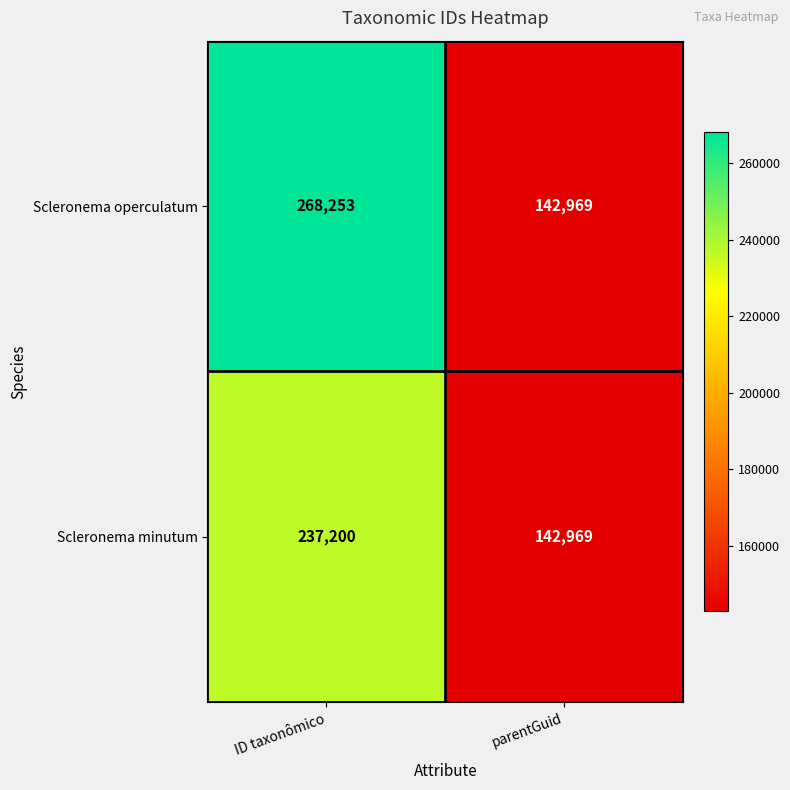

Reading right to left, extract all data points from this chart.

Scleronema operculatum: 142969	268253
Scleronema minutum: 142969	237200